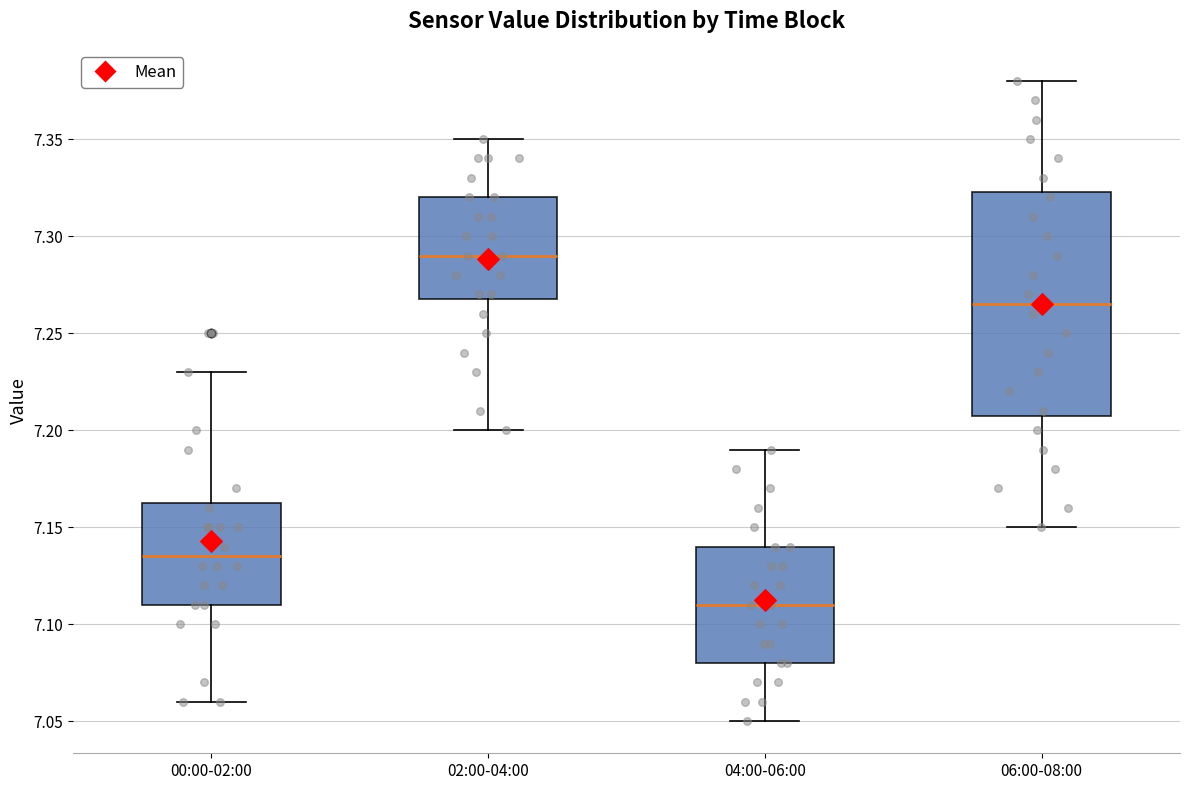

Reading left to right, read every box against the y-axis: the position of its median line, the range the box covers, and the ends of its whiskers. The values are not printed on the chart, so give them approximately, as read against the axis.

00:00-02:00: median 7.135, box 7.110 to 7.165, whiskers 7.060 to 7.230
02:00-04:00: median 7.290, box 7.270 to 7.320, whiskers 7.200 to 7.350
04:00-06:00: median 7.110, box 7.080 to 7.140, whiskers 7.050 to 7.190
06:00-08:00: median 7.265, box 7.210 to 7.325, whiskers 7.150 to 7.380